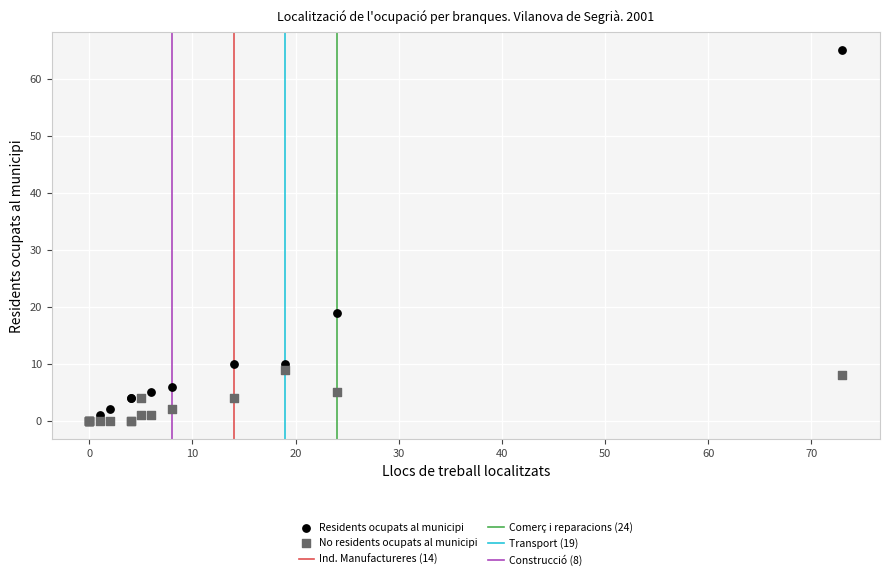

In the Residents ocupats al municipi series, what Y value is closest to 32?

19